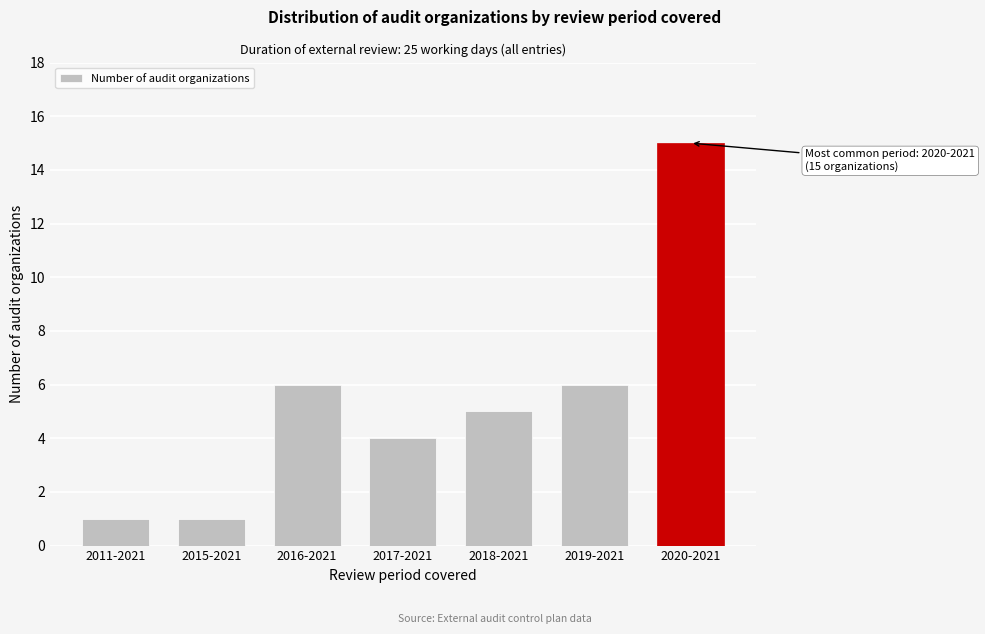

Reading left to right, what are all the values shown in this chart?

1	1	6	4	5	6	15